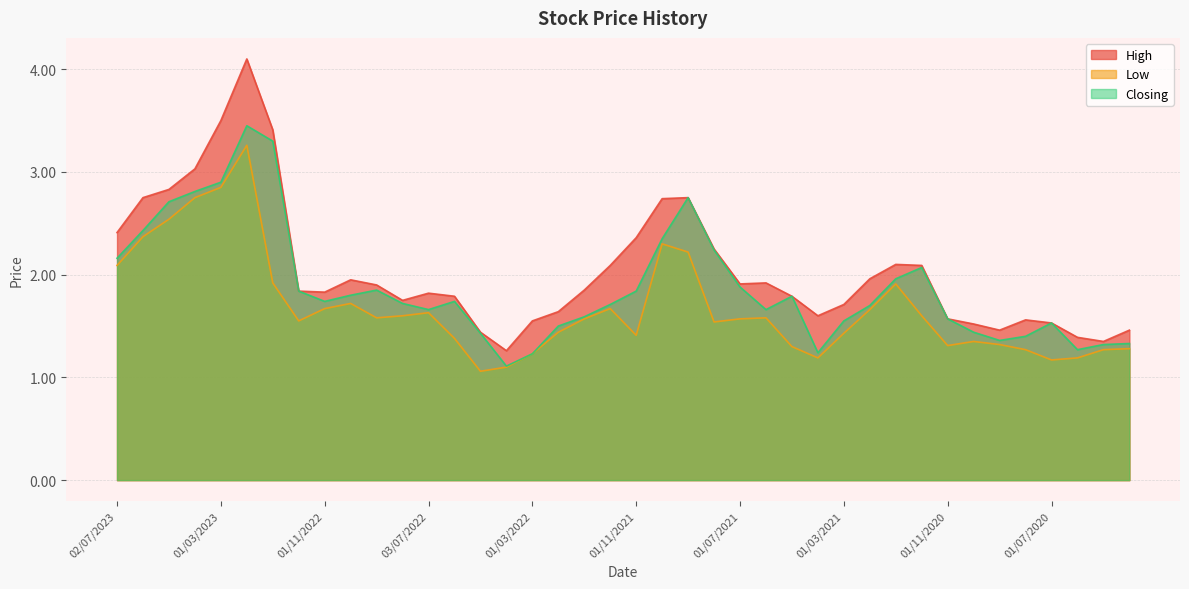

What is the difference between the highest and lowest values at 02/04/2023?

0.3